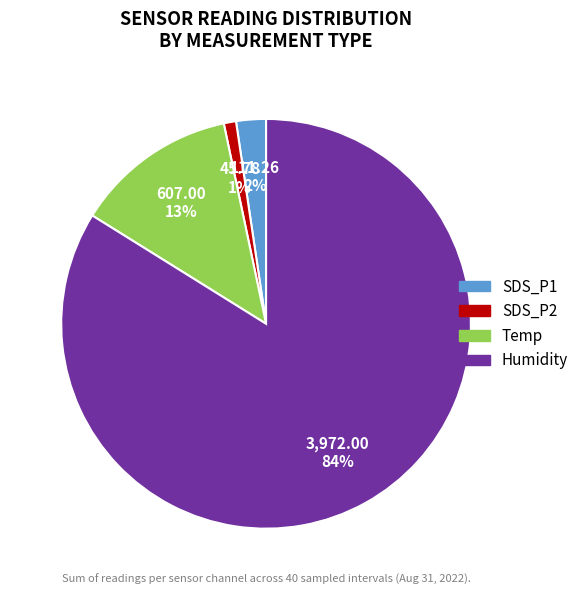

What percentage is the SDS_P2 slice, to the nearest percent?

1%